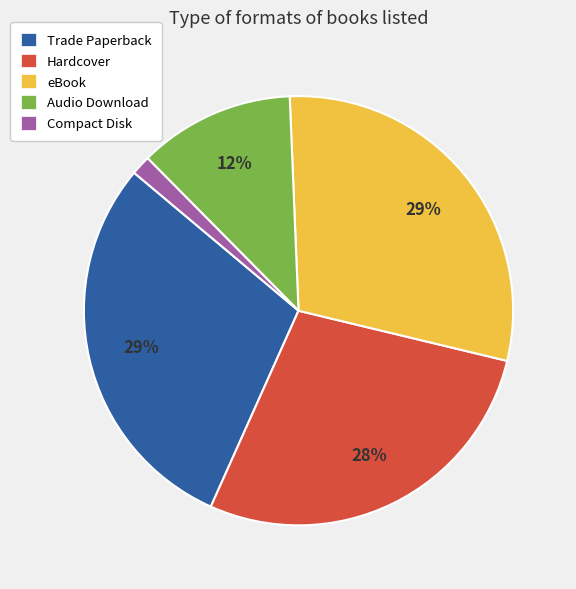

To the nearest percent, what portion does Audio Download represent?

12%